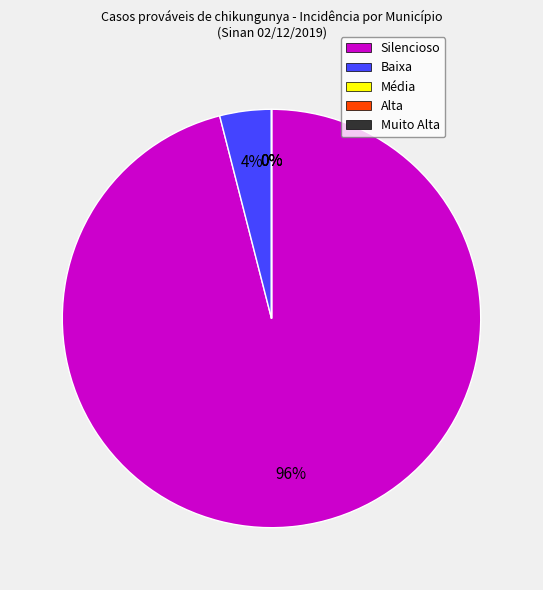

To the nearest percent, what is the average slice percentage?

20%